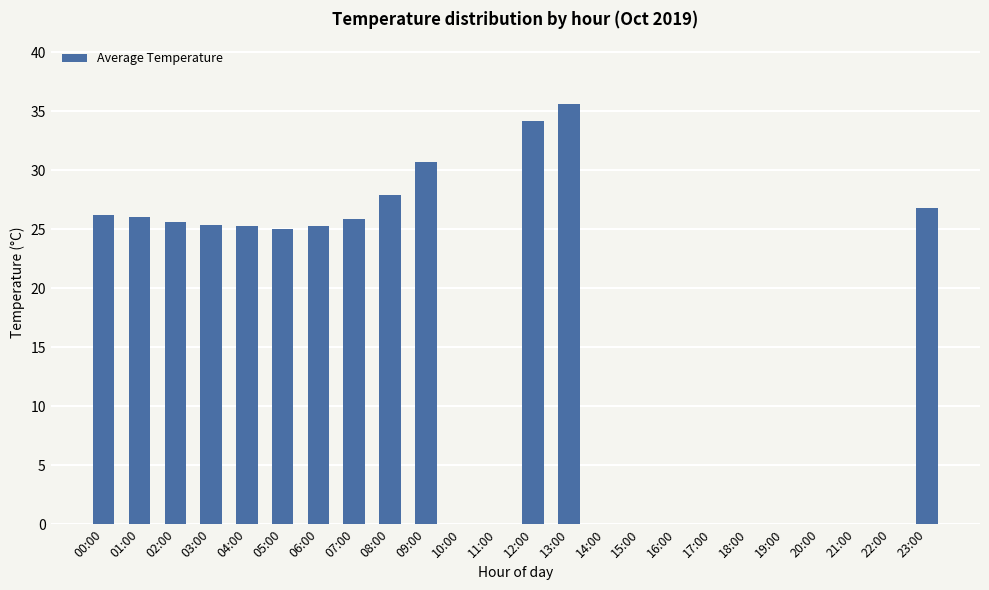

The chart shows a value of 10.3 at 23:00. True or false?

False